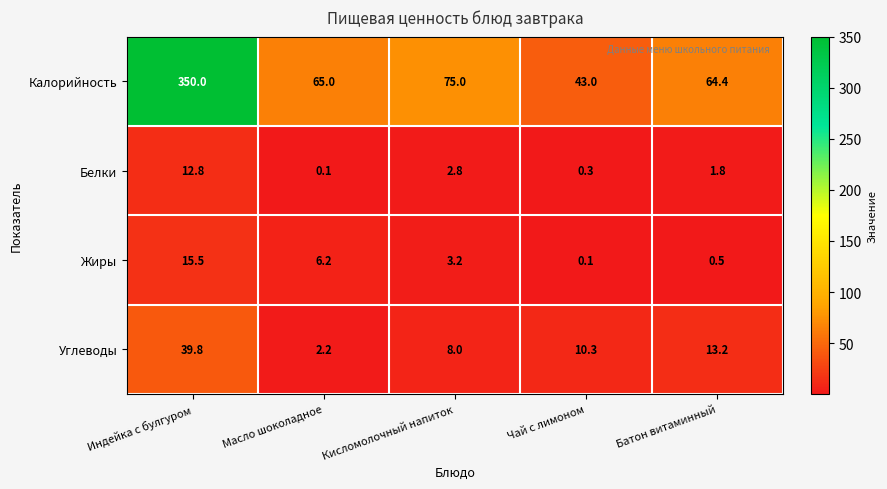

What is the total value across all series at Масло шоколадное?

73.5